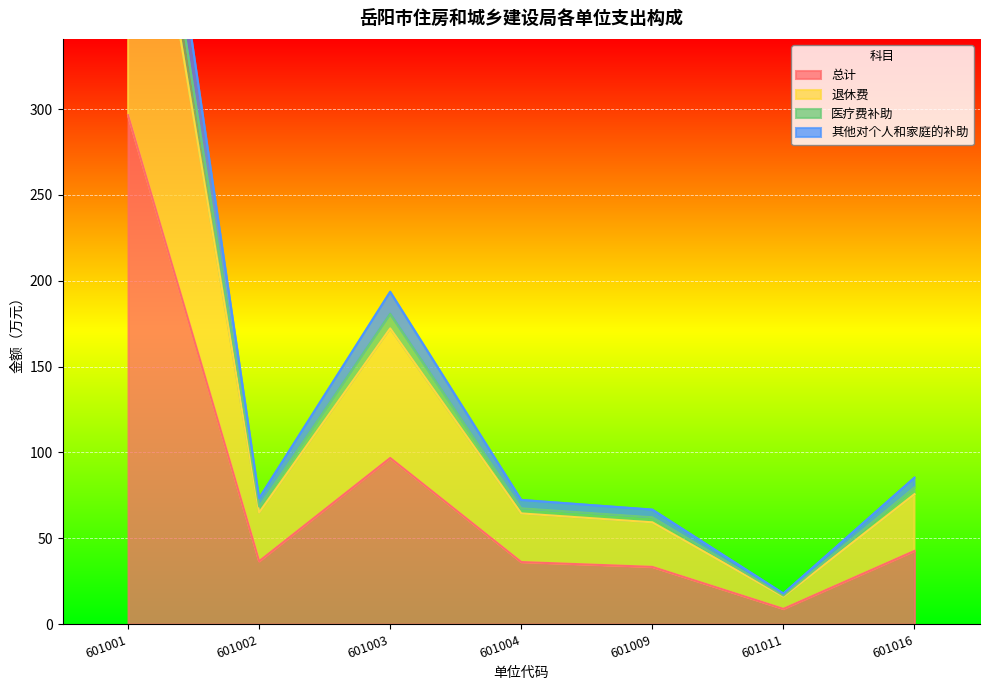

What is the value of the 其他对个人和家庭的补助 point at the 1st from the left?

592.8